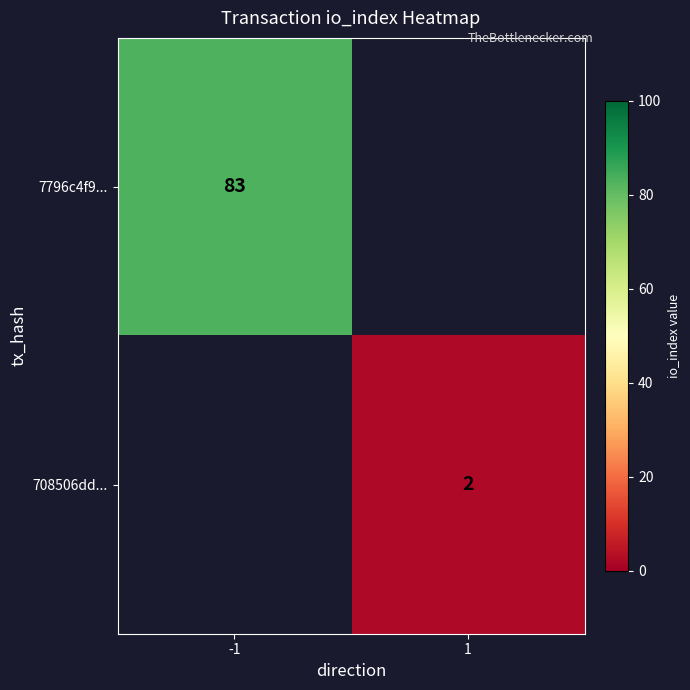

The 708506dd... series shows 3 at 1. True or false?

False